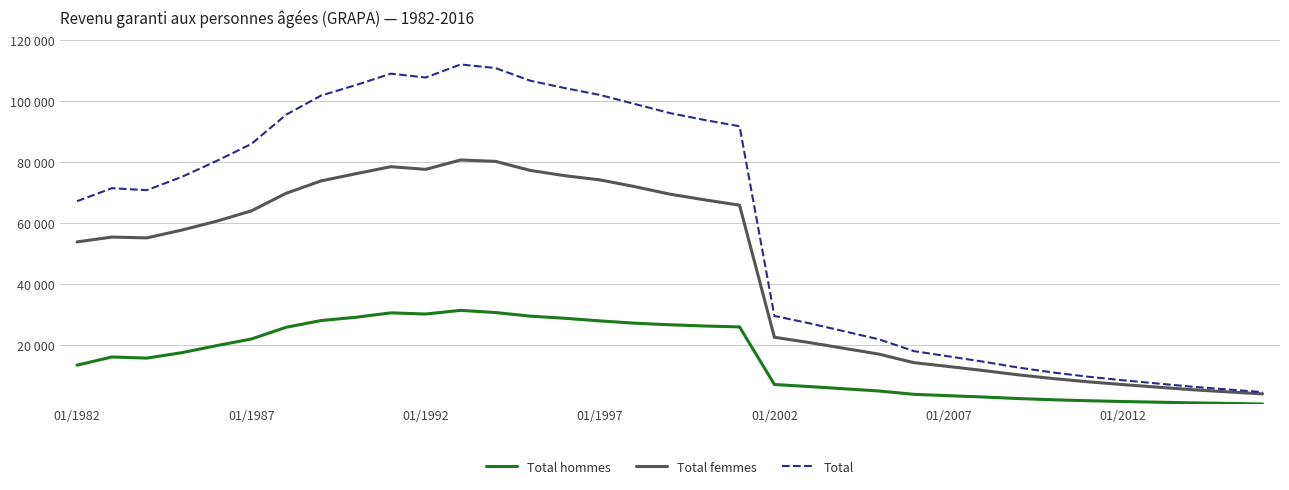

Reading left to right, list all the values displayed in this chart.

Total hommes: 13339	16032	15655	17430	19737	21929	25777	27981	29061	30499	30120	31318	30602	29421	28718	27863	27104	26590	26186	25899	6997	6325	5602	4862	3780	3326	2897	2388	1986	1674	1417	1198	974	795	595
Total femmes: 53776	55360	55093	57642	60557	63952	69745	73787	76155	78446	77574	80650	80201	77222	75480	74113	71893	69447	67576	65816	22494	20759	18864	16956	14166	12899	11571	10160	8935	7879	6965	6118	5274	4577	3917
Total: 67124	71397	70751	75081	80324	85911	95533	101791	105235	108960	107707	111978	110809	106649	104209	101977	99002	96040	93762	91715	29491	27084	24466	21818	17946	16225	14468	12548	10921	9553	8382	7316	6248	5372	4512